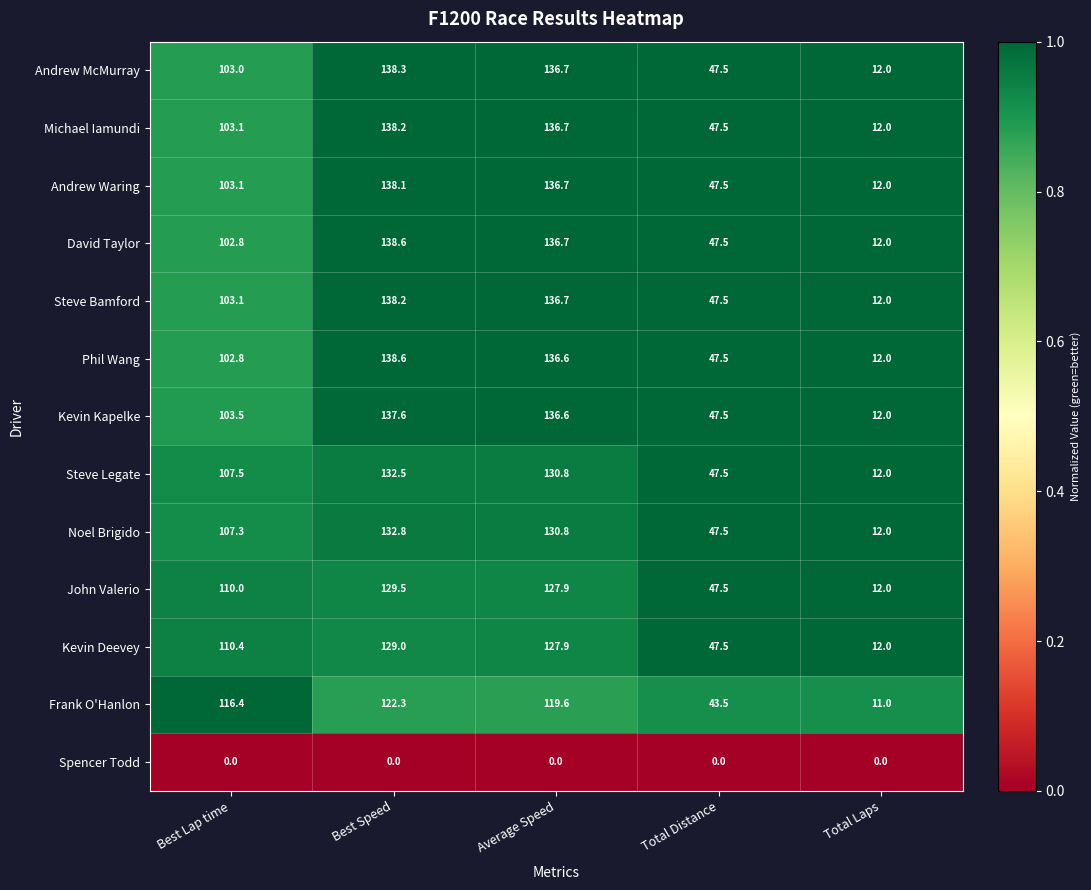

What is the total value across all series at Total Laps?

143.0